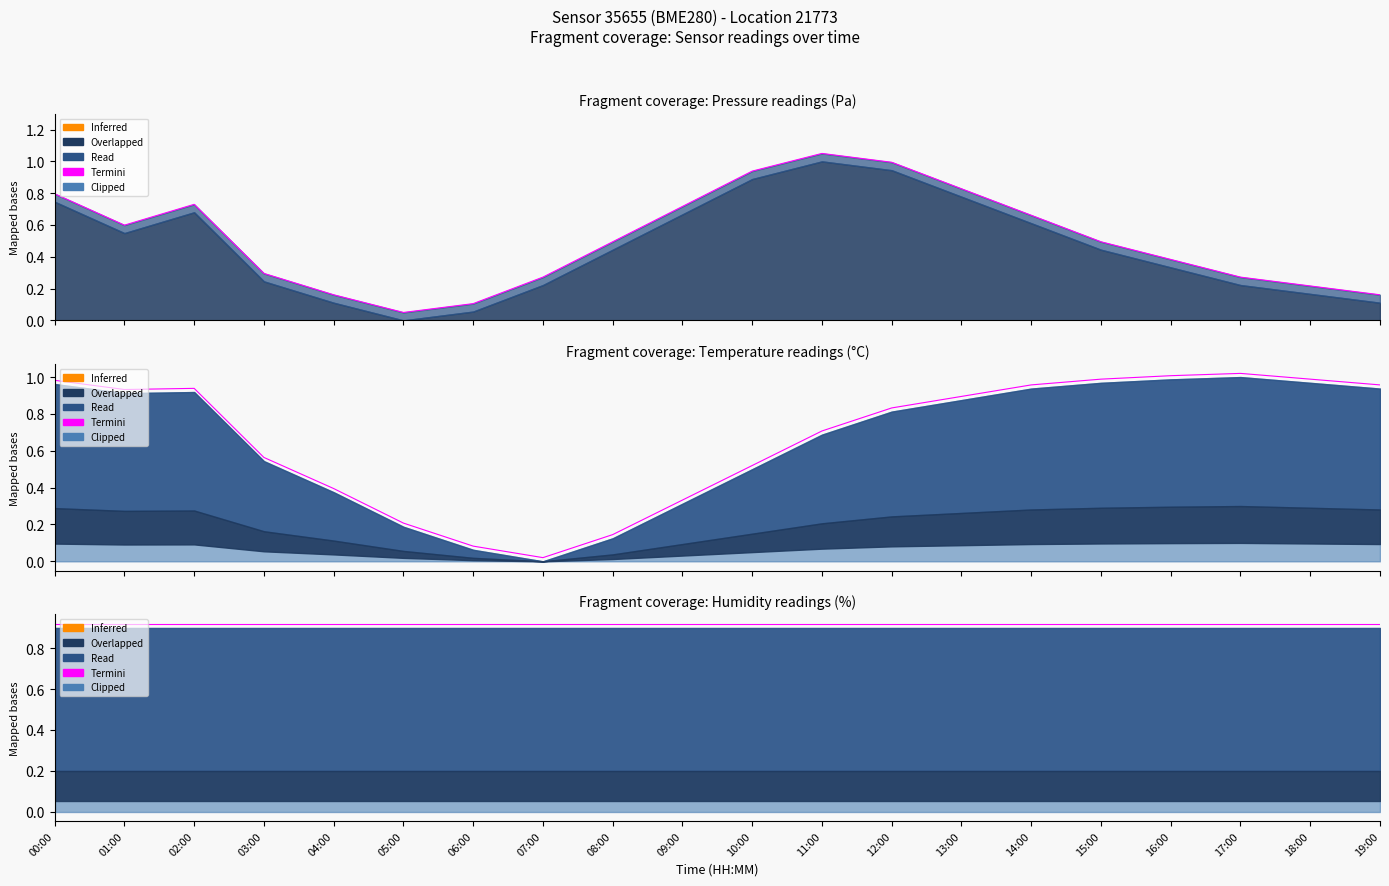

Which label corresponds to the smallest value in the chart?

07:00